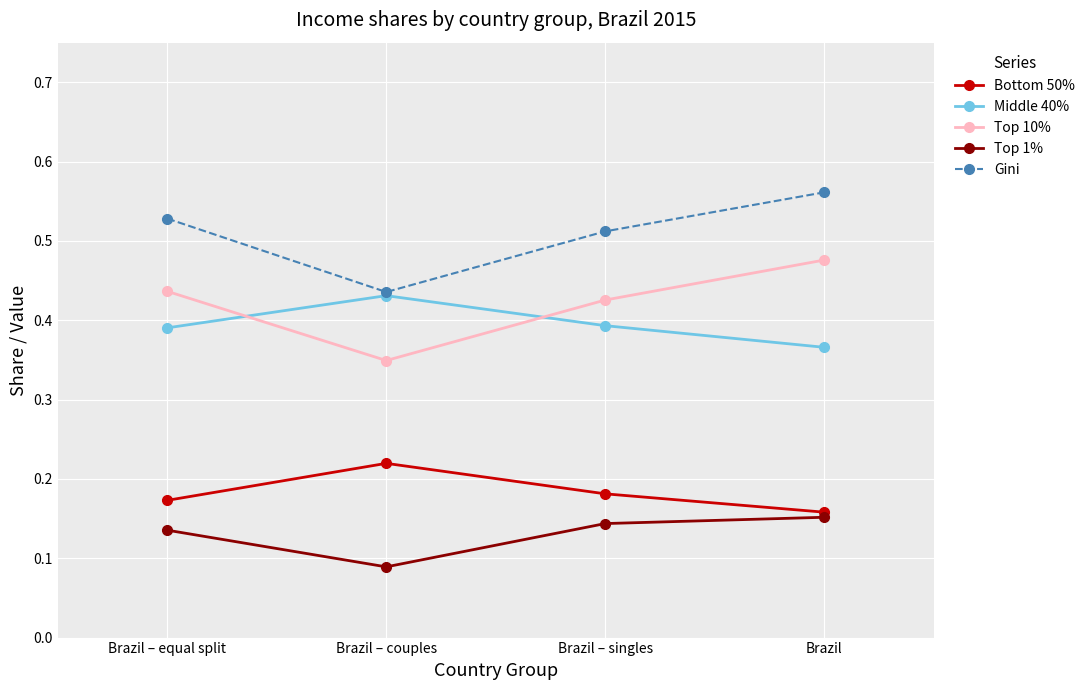

What are all the series names shown in the legend?

Bottom 50%, Middle 40%, Top 10%, Top 1%, Gini